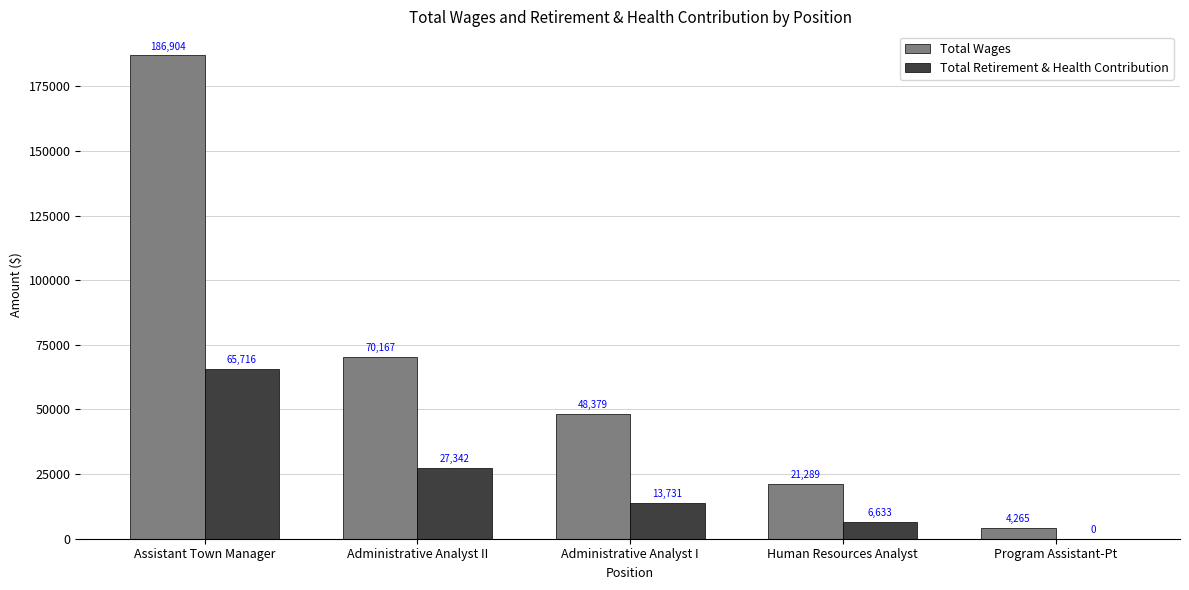

At which label does Total Wages reach its peak?

Assistant Town Manager